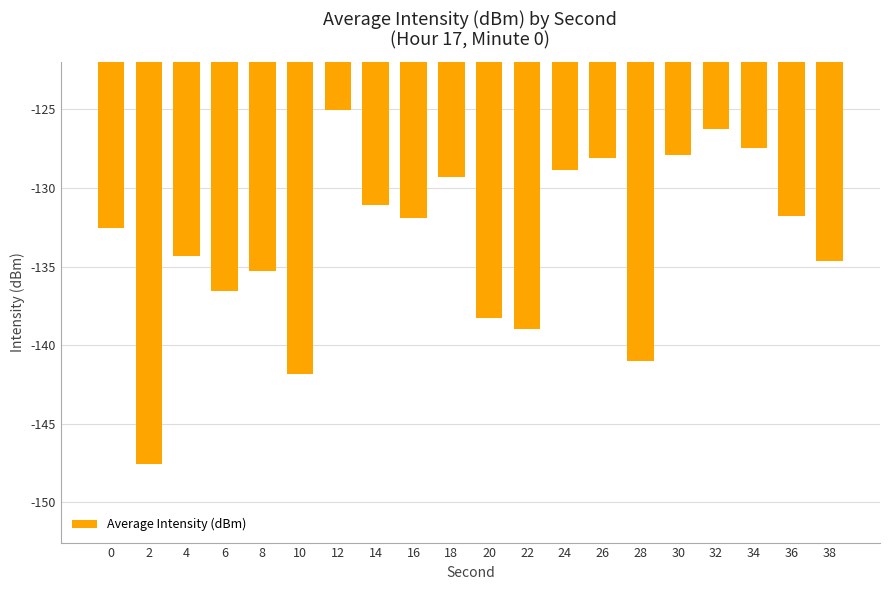

What is the average value?

-133.4